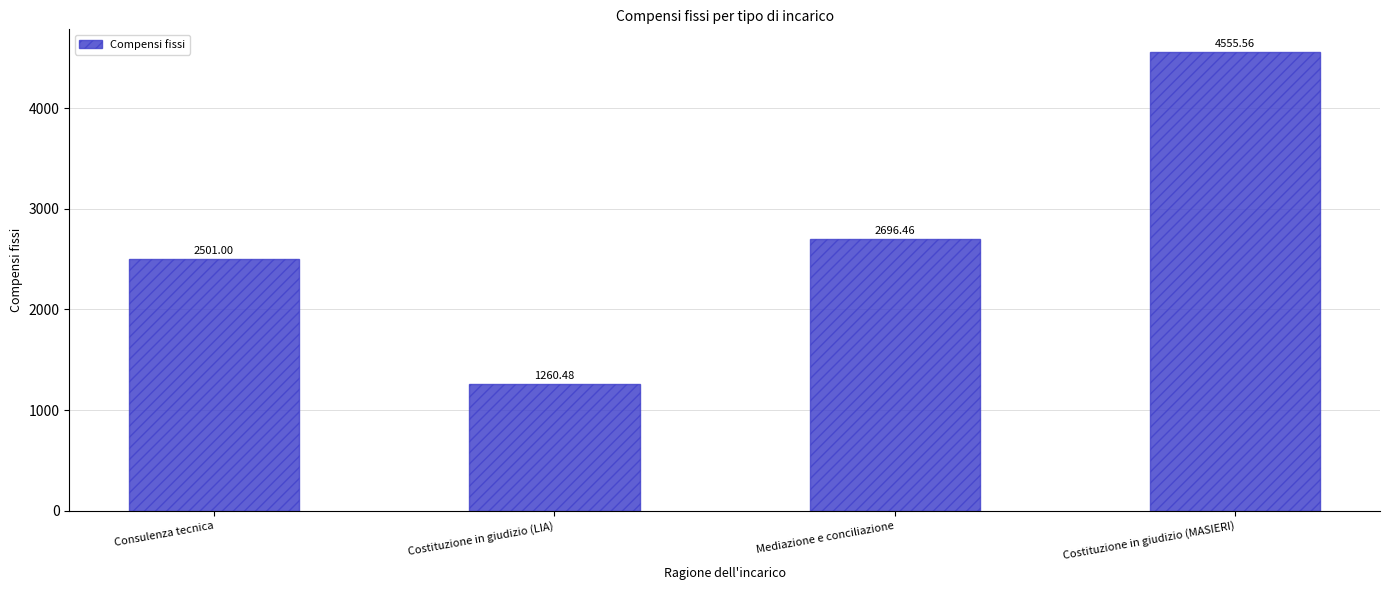

The value at Costituzione in giudizio (LIA) is 2230.9. True or false?

False